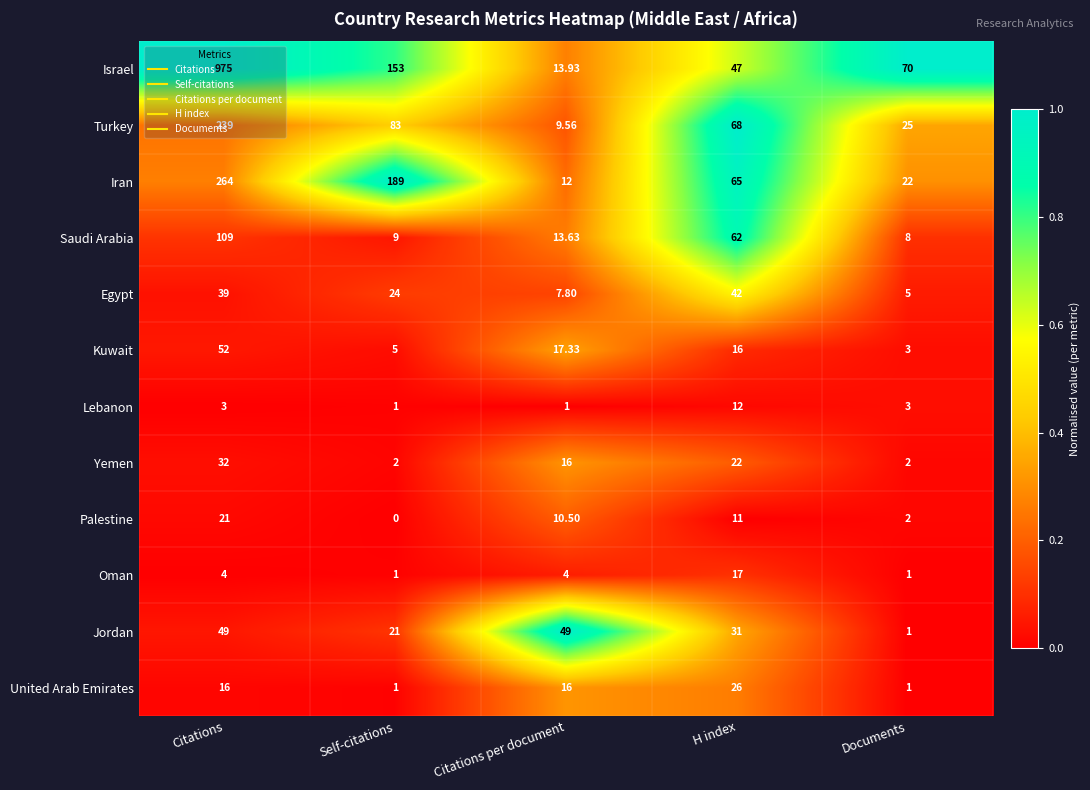

Where is Turkey nearest to the value 124?

Self-citations